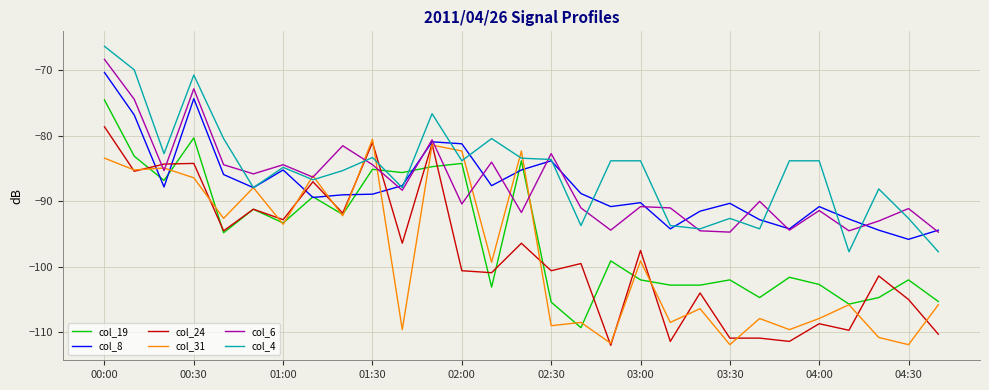

What is the lowest value of the col_24 series?

-112.0